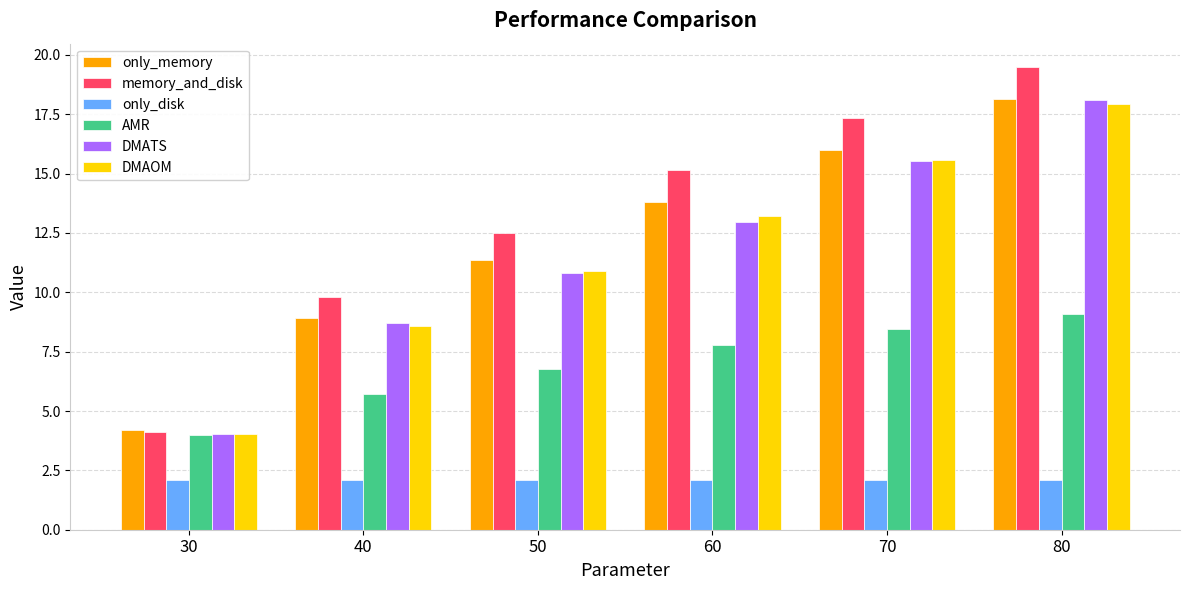

What is the approximate value of only_memory at 30?

4.2